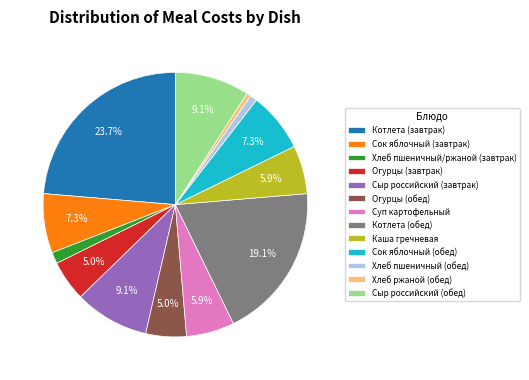

Count the number of slices in the pie.

13